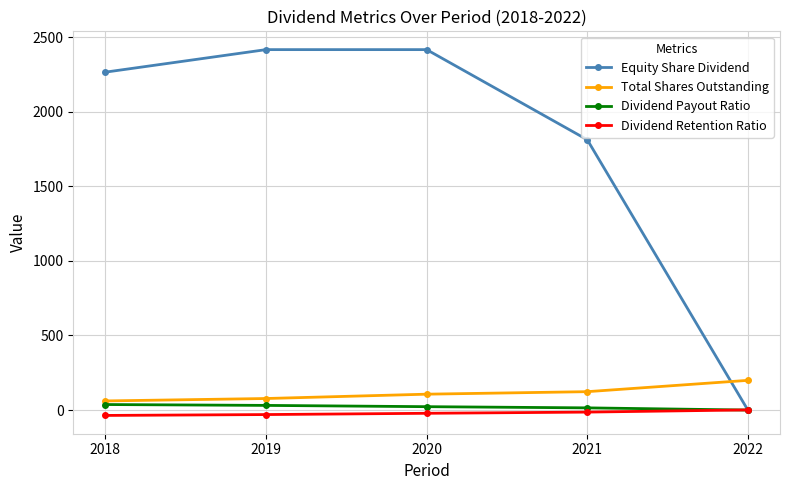

Read the Dividend Payout Ratio value at 2018.

37.0